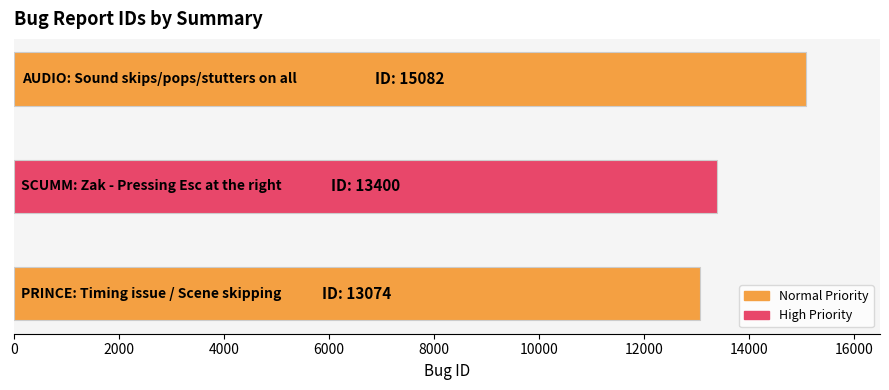

What is the average value?

13852